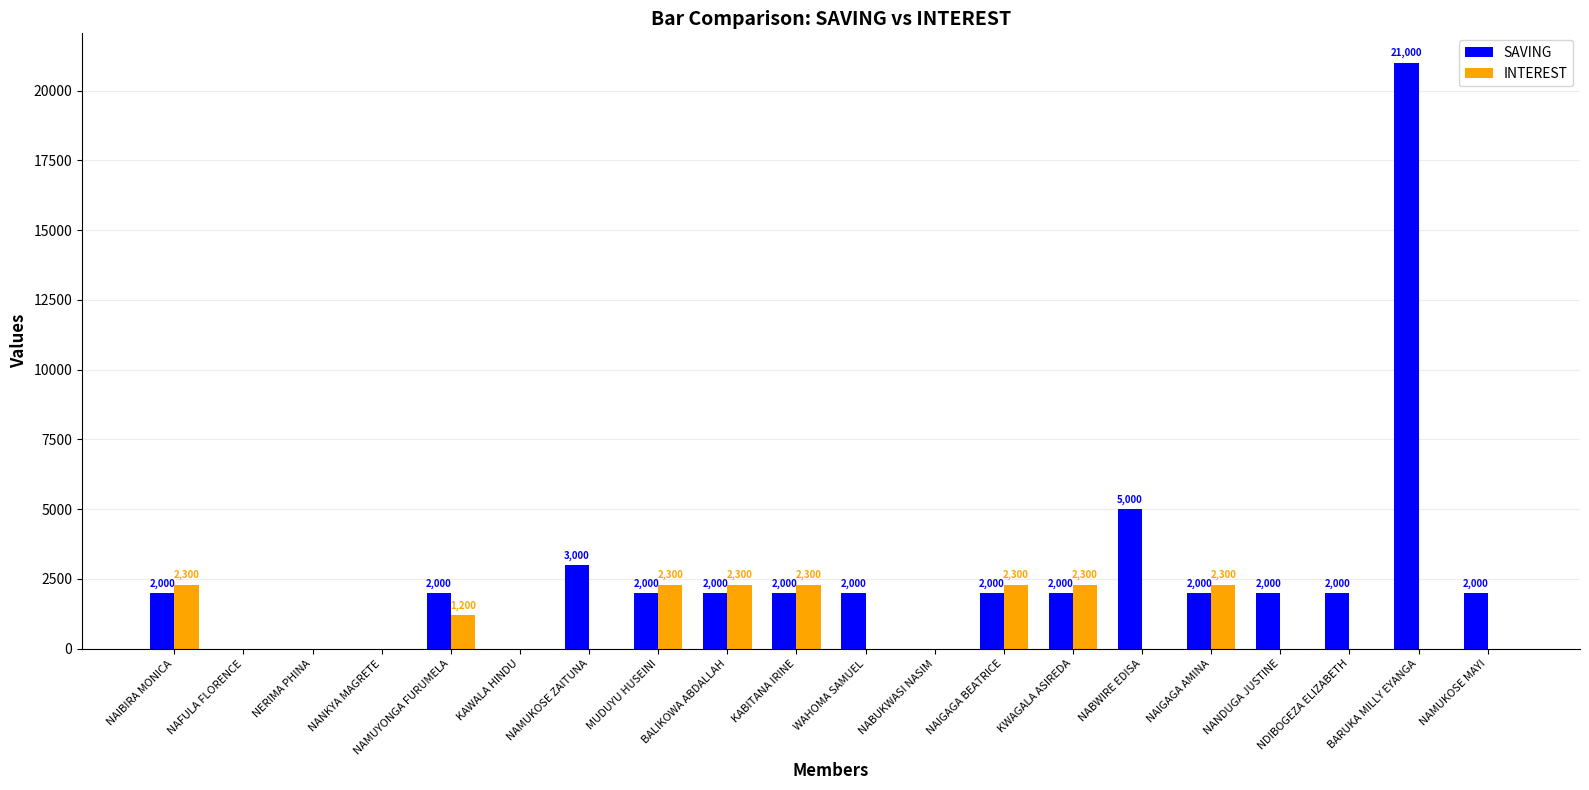

Does the chart contain stacked bars?

No